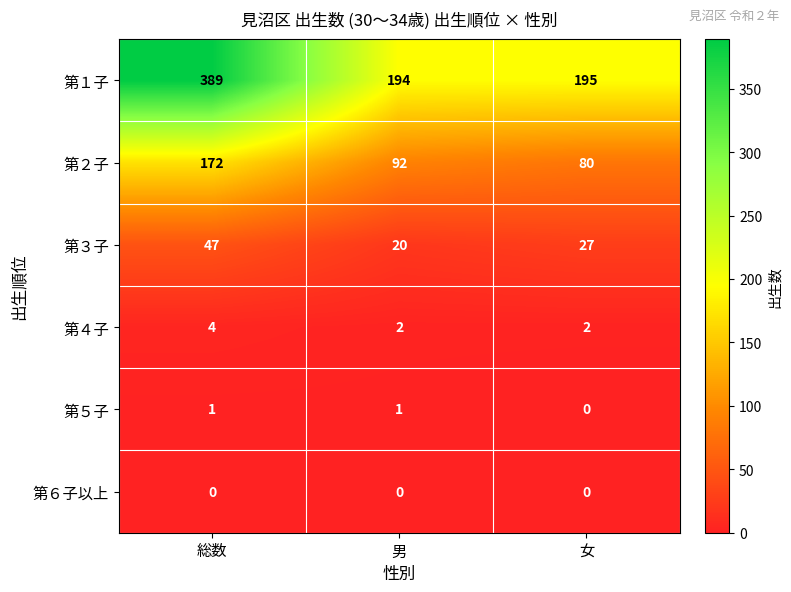

At which category is the sum across all series the highest?

総数